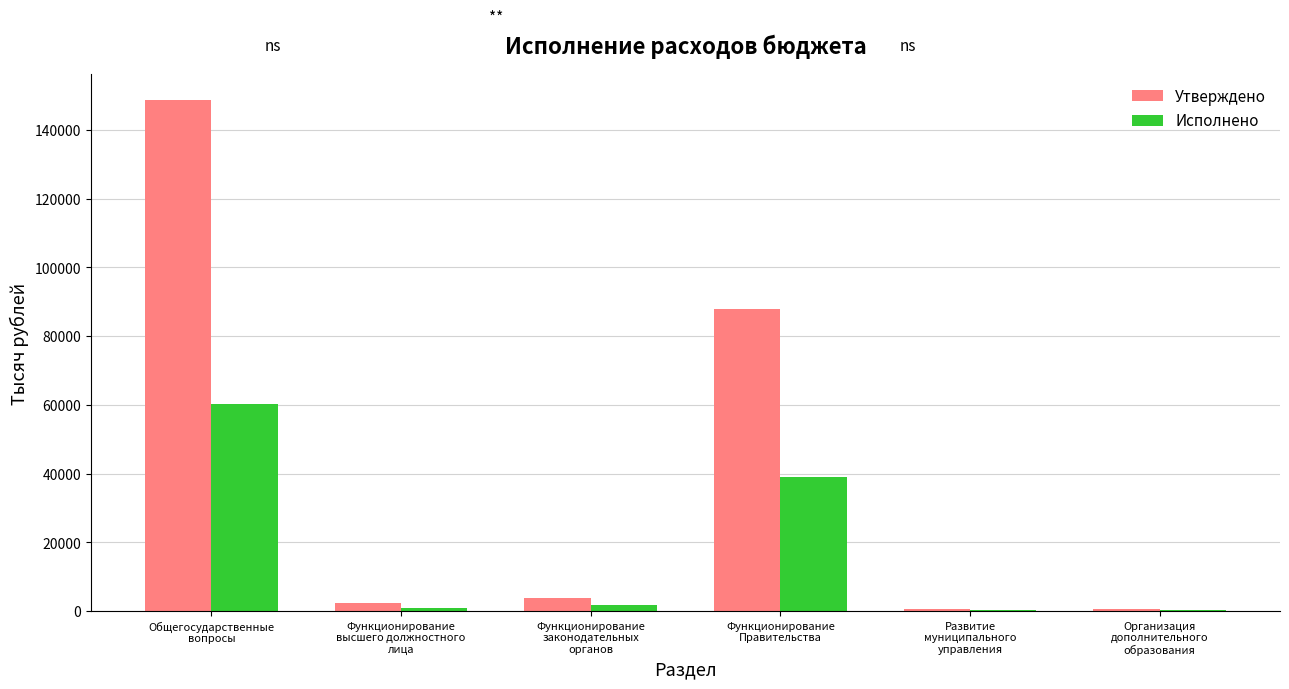

Which series has the largest total across all categories?

Утверждено